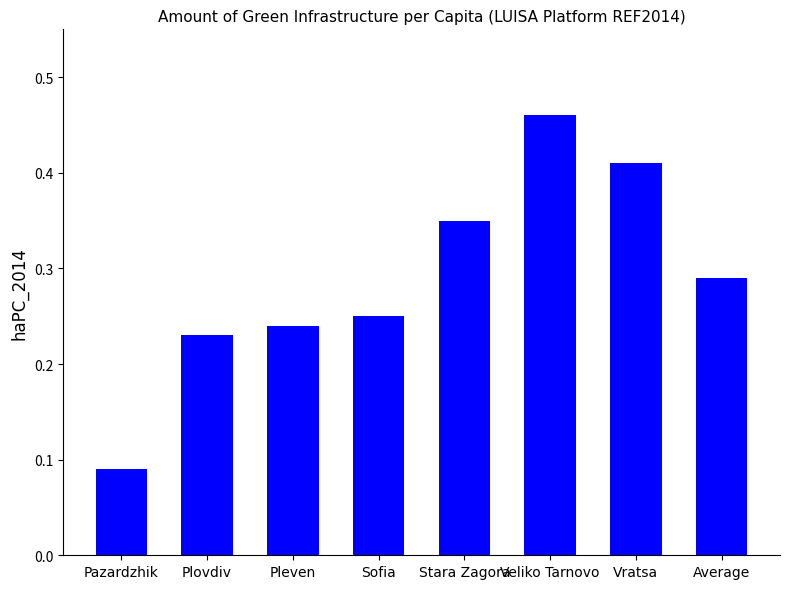

Rank the categories by value from highest to lowest.

Veliko Tarnovo, Vratsa, Stara Zagora, Average, Sofia, Pleven, Plovdiv, Pazardzhik